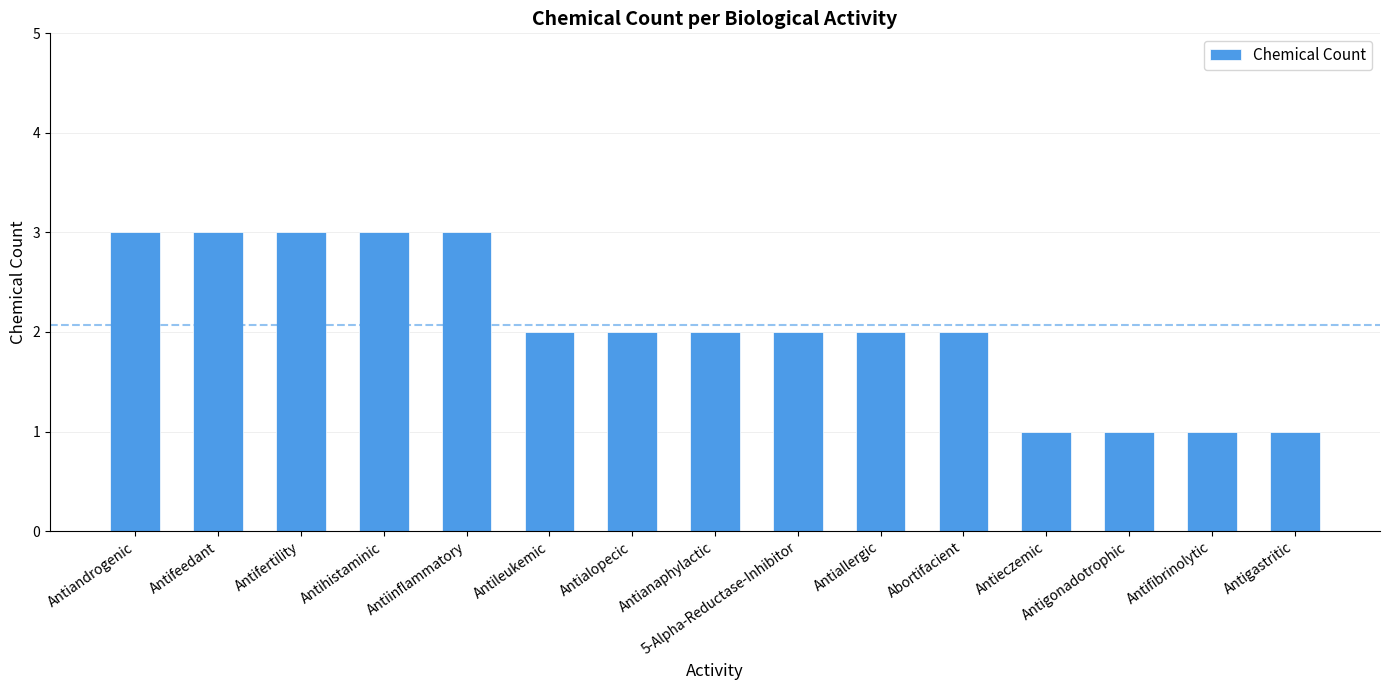

What is the maximum value shown in the chart?

3